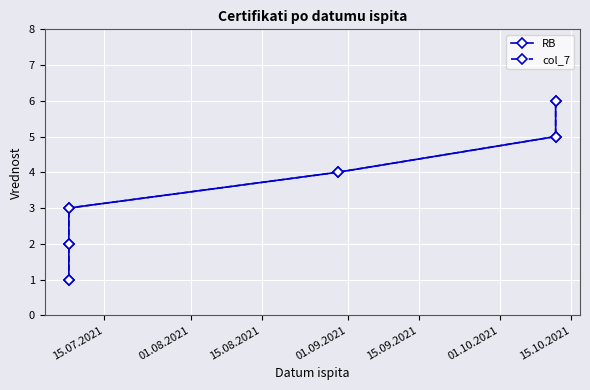

True or false: col_7 and RB intersect in this chart.

False